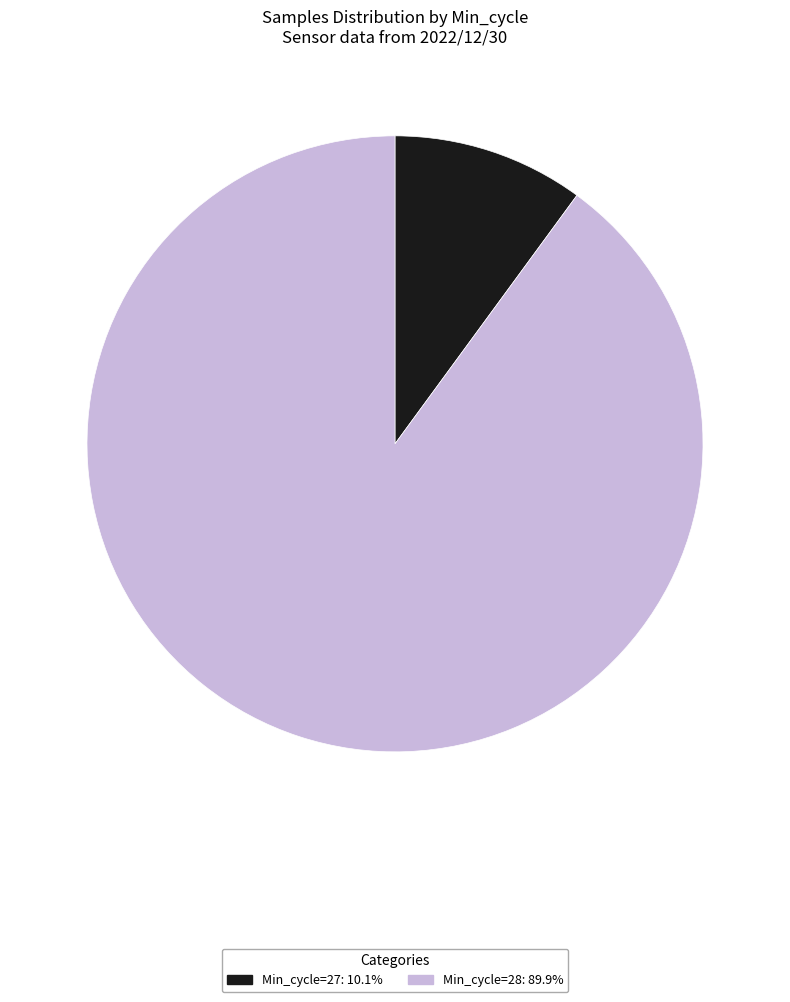

Is there a majority slice in this chart?

Yes